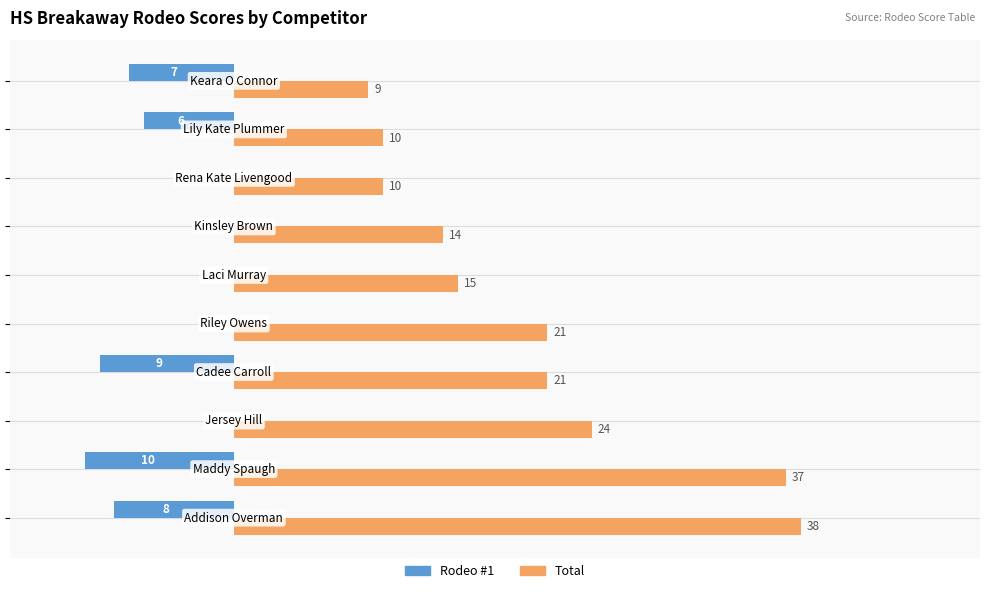

Which series has the largest total across all categories?

Total